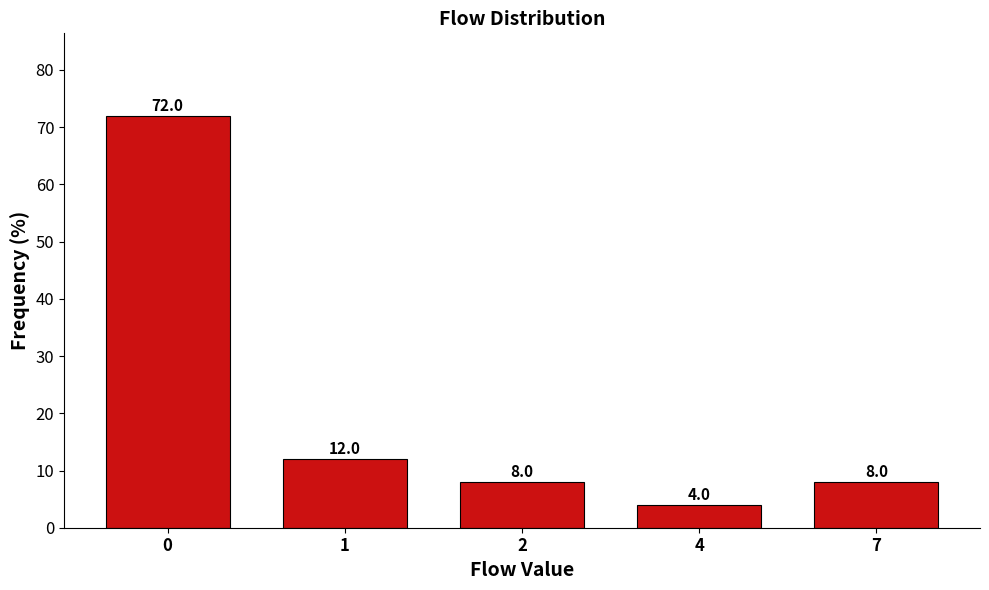

Reading left to right, what are all the values shown in this chart?

72	12	8	4	8